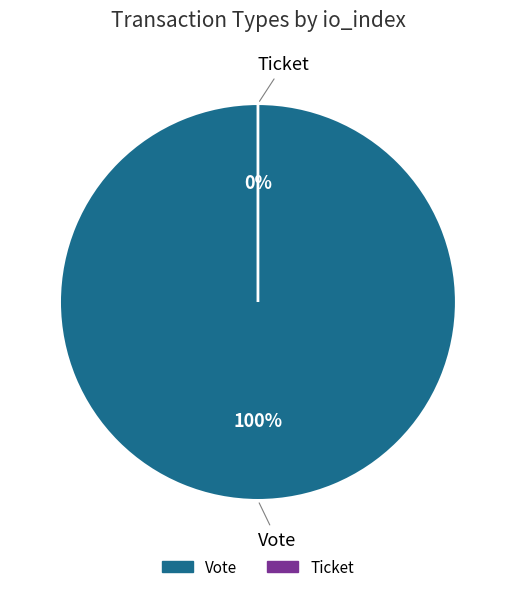

Does Vote account for over 50% of the chart?

Yes